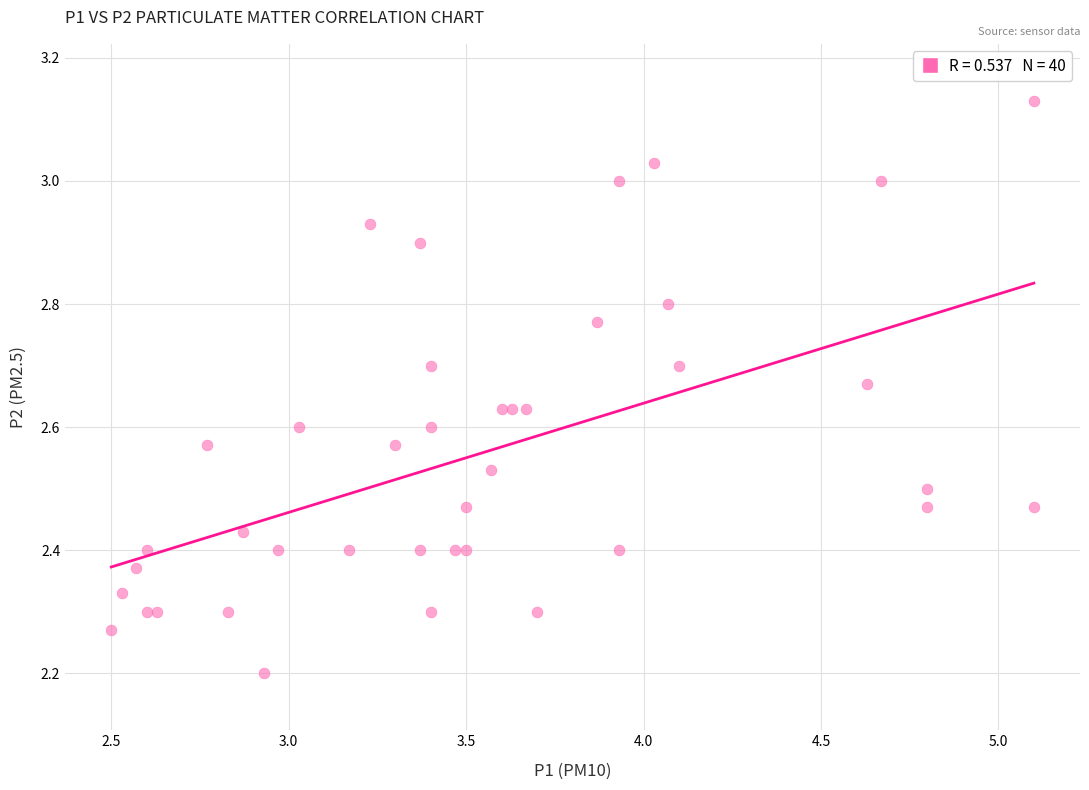

What Y value in the scatter plot is closest to 2?

2.2